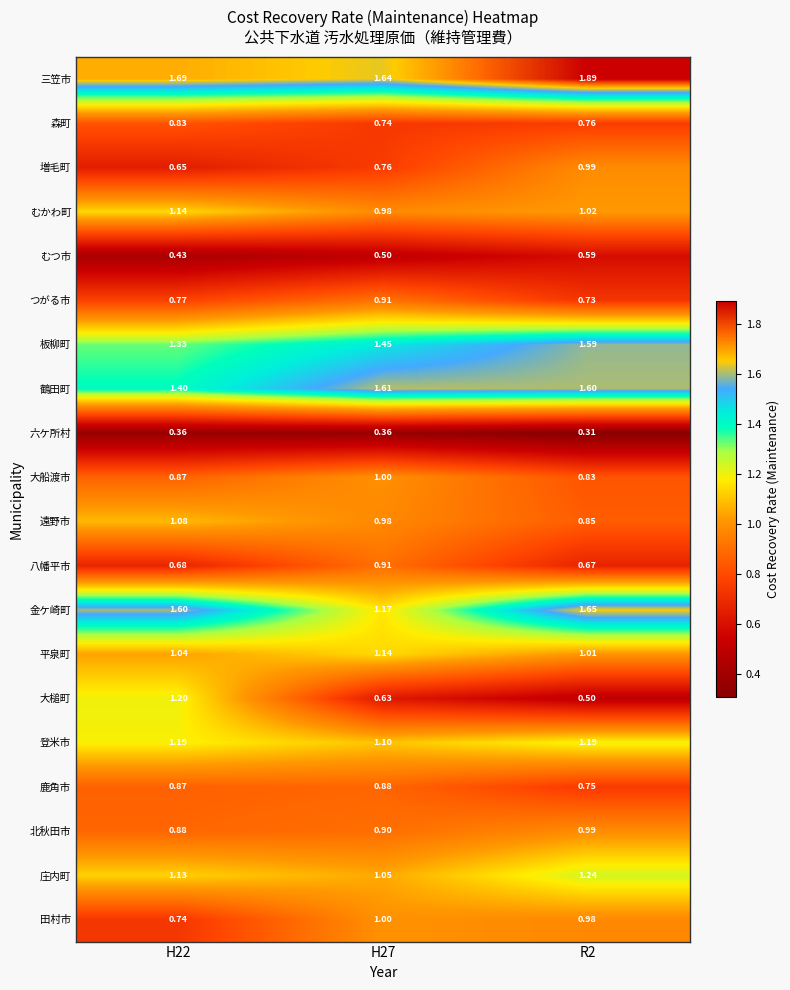

Is the value of 遠野市 at H27 greater than the value of 平泉町 at H22?

No